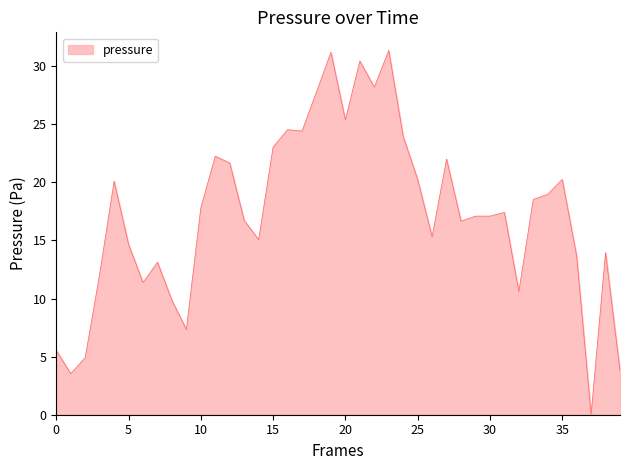

What is the difference between the maximum and minimum values?

31.3